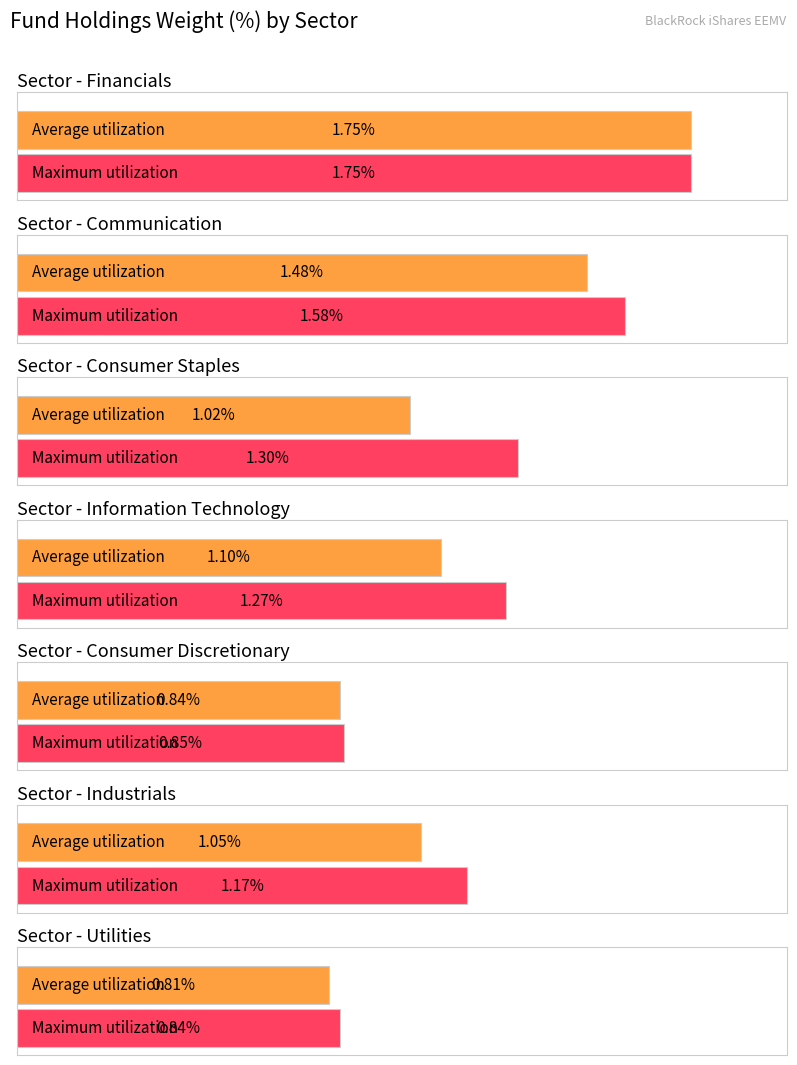

Are the bars grouped side by side (vs. stacked)?

Yes